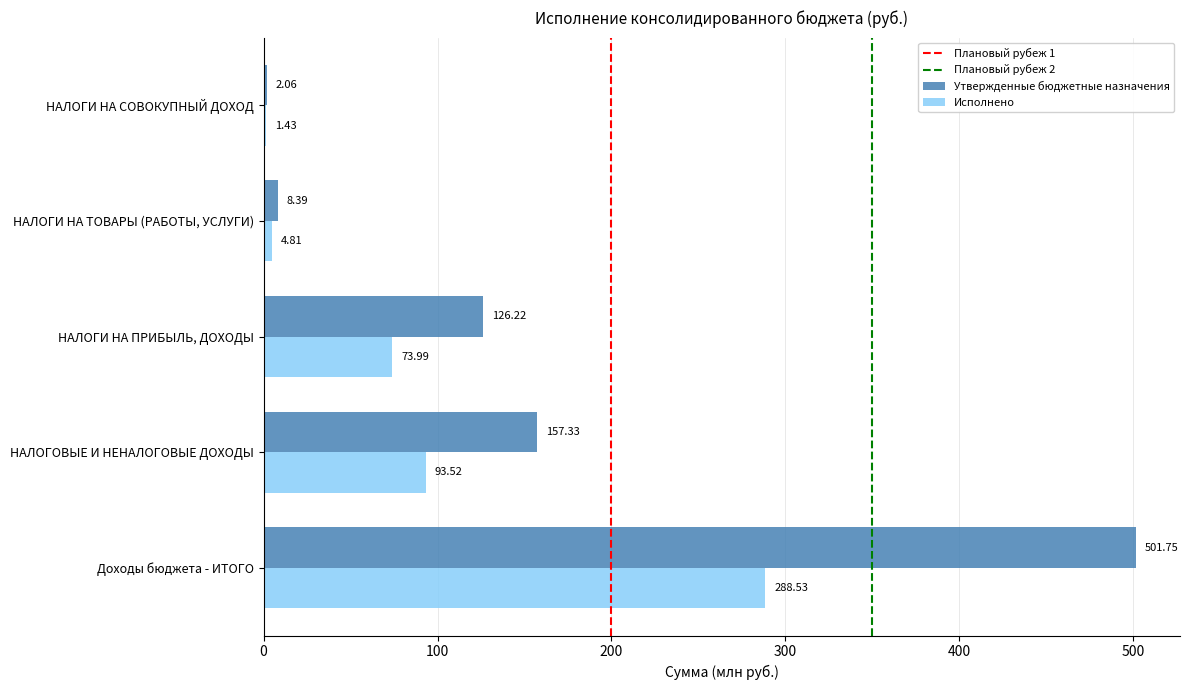

Where is Исполнено nearest to the value 144?

НАЛОГОВЫЕ И НЕНАЛОГОВЫЕ ДОХОДЫ